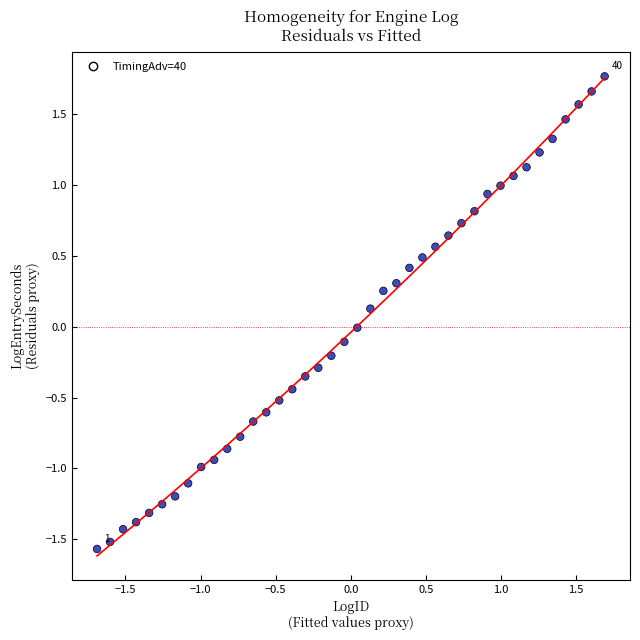

What is the range of Y values (max minus min)?

3.3